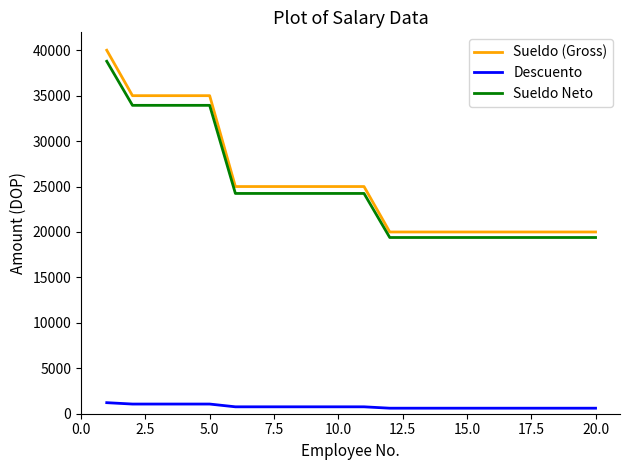

Which series has the largest range (max minus min)?

Sueldo (Gross)